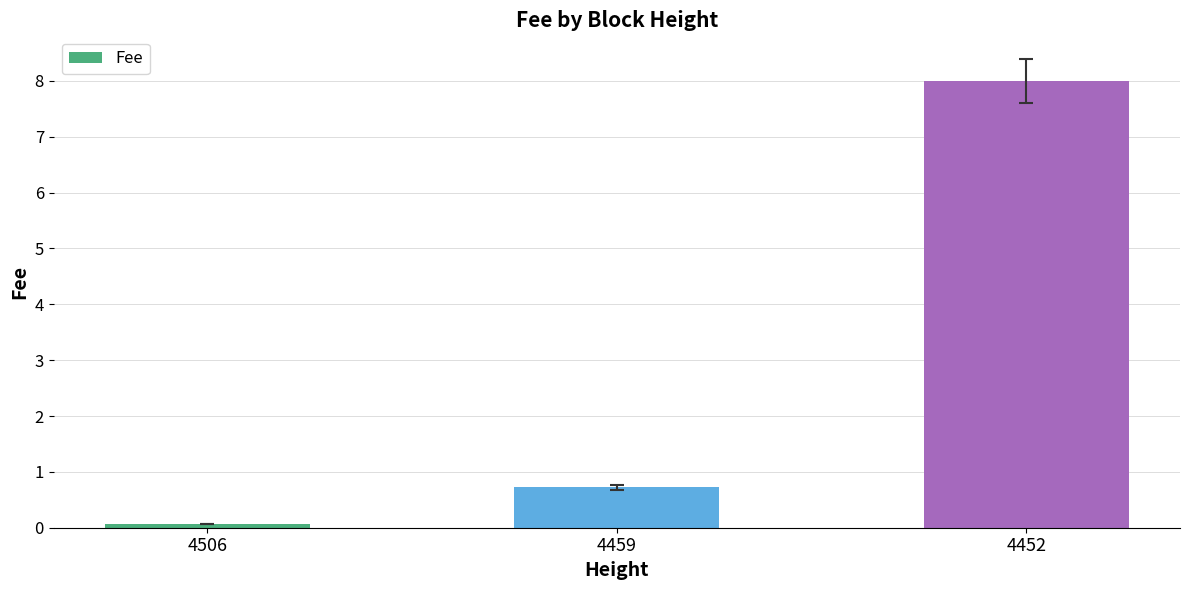

What is the value of the 3rd bar from the left?

8.0